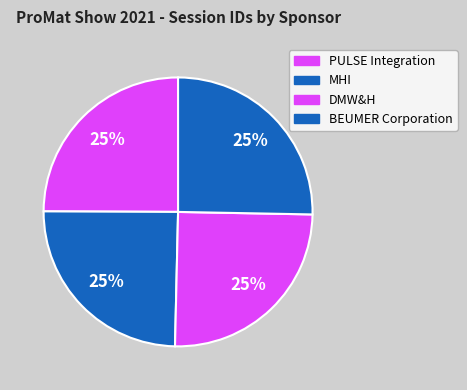

What is the largest slice in the pie chart?

BEUMER Corporation